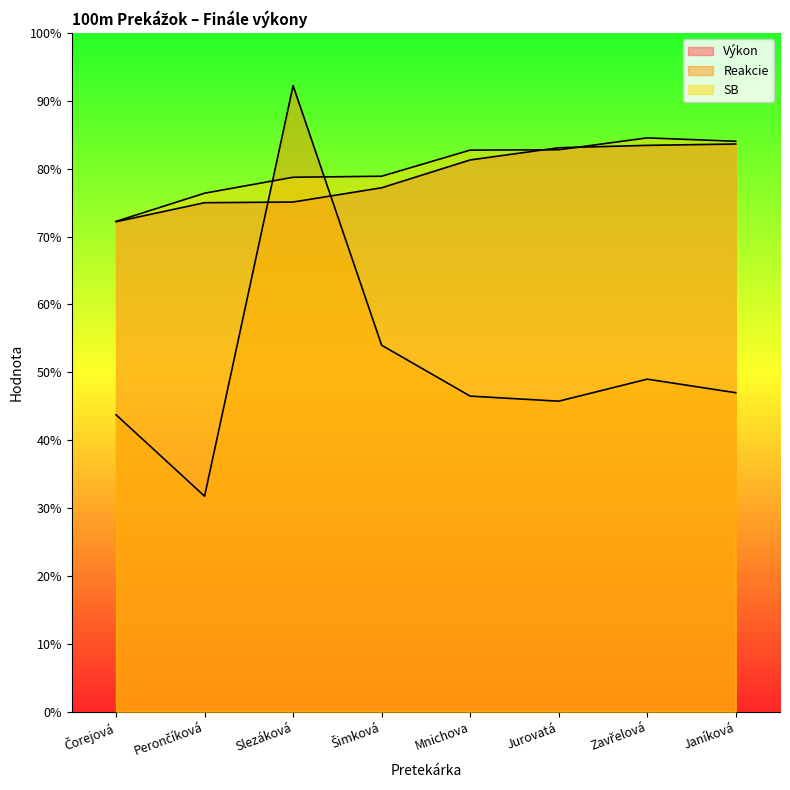

Reading right to left, what are all the values shown in this chart?

Výkon: 16.7	16.7	16.6	16.3	15.4	15.0	15.0	14.4
Reakcie: 9.4	9.8	9.2	9.3	10.8	18.4	6.3	8.8
SB: 16.8	16.9	16.6	16.6	15.8	15.8	15.3	14.4